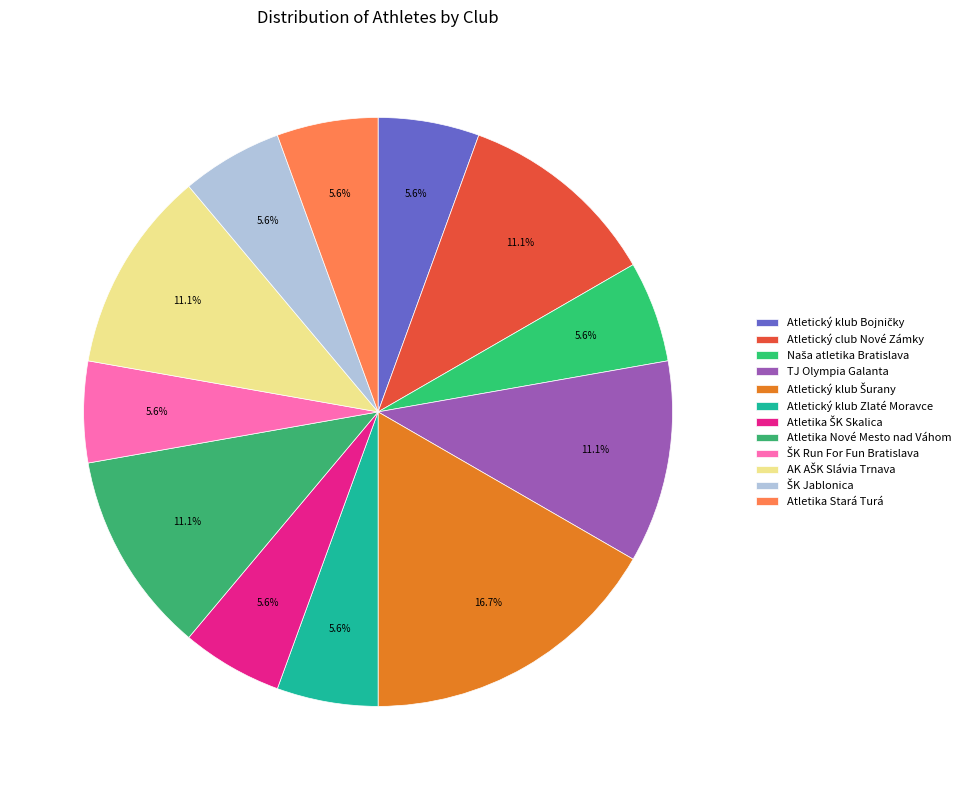

Count the number of slices in the pie.

12